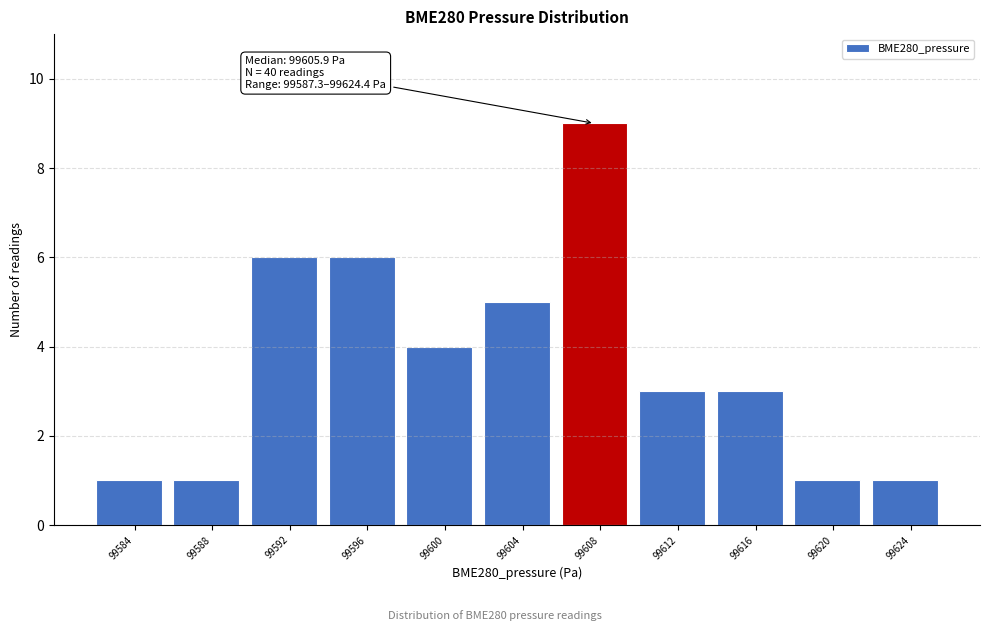

Reading left to right, list all the values displayed in this chart.

1	1	6	6	4	5	9	3	3	1	1